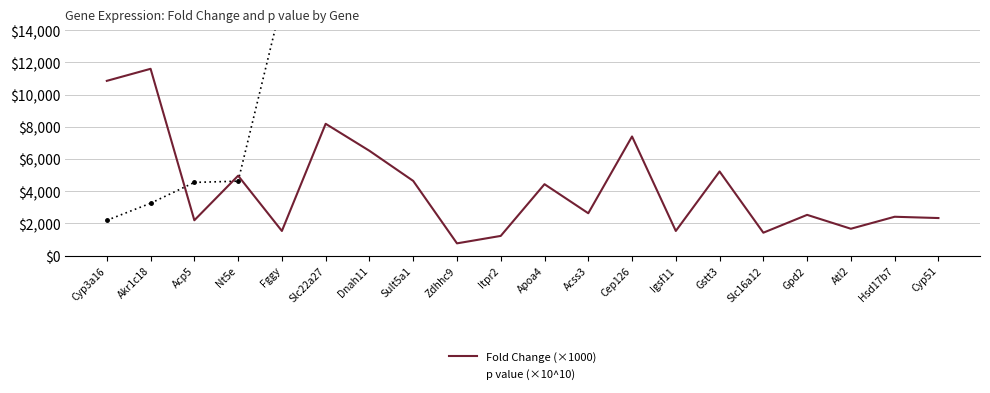

Reading left to right, what are all the values shown in this chart?

Fold Change (×1000): 10850.0	11597.5	2190.0	4957.5	1525.0	8182.5	6505.0	4635.0	755.0	1217.5	4430.0	2625.0	7395.0	1525.0	5220.0	1417.5	2525.0	1662.5	2407.5	2327.5
p value (×10^10): 2185.0	3247.0	4542.0	4618.0	15780.0	17060.0	17400.0	21350.0	22070.0	32190.0	36300.0	37450.0	52910.0	53270.0	57810.0	62080.0	66610.0	67220.0	98900.0	104500.0